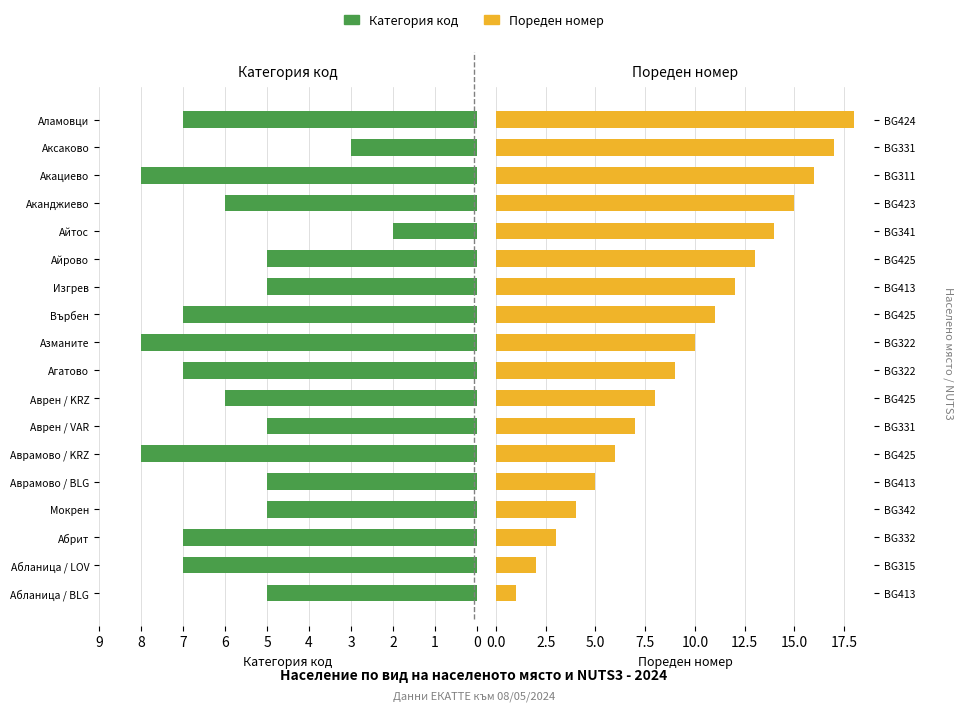

Which series has the widest spread of values?

Пореден номер